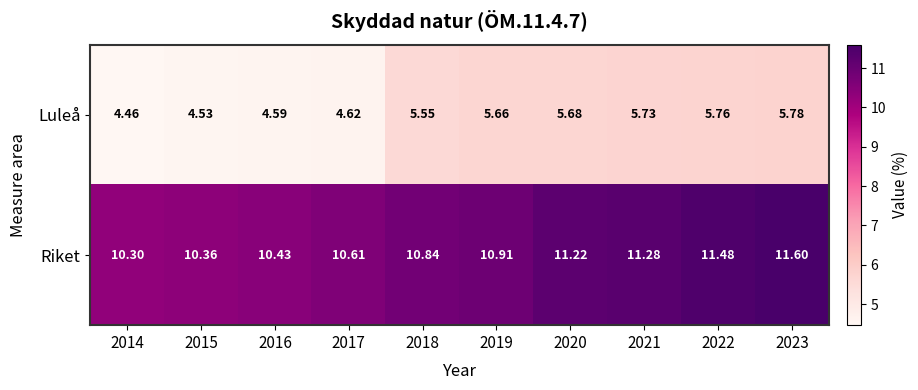

Which series has the largest total across all categories?

Riket